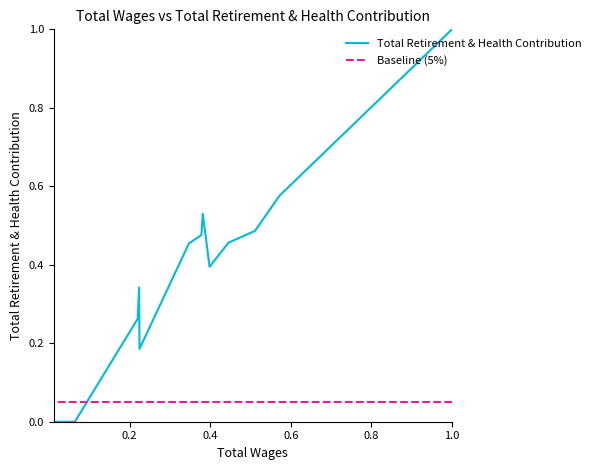

What is the difference between the Total Retirement & Health Contribution values at 8 and 0.0?

0.8